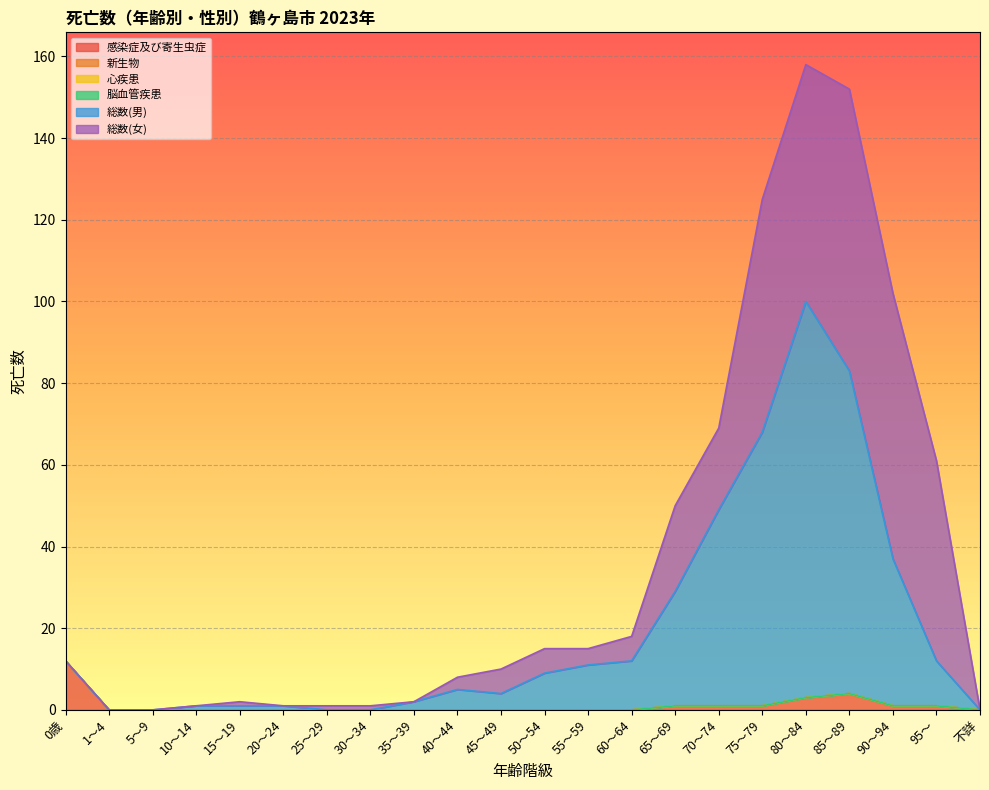

What is the difference between the 総数(男) values at 85～89 and 20～24?

78